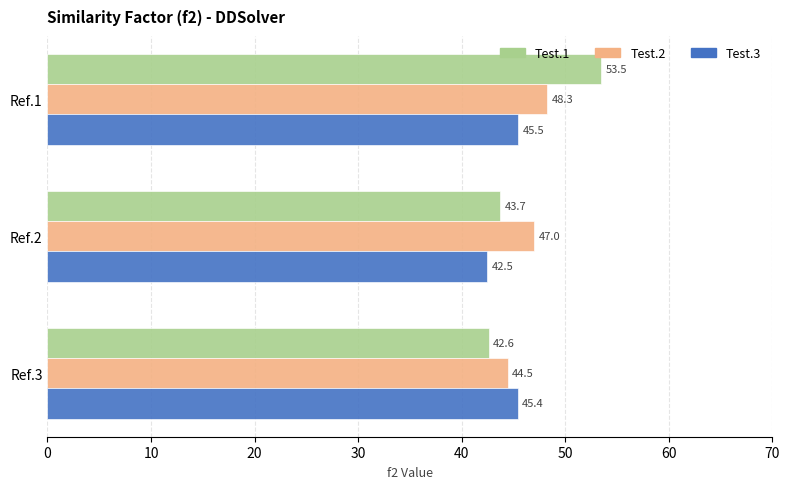

At how many categories does at least one series exceed 46?

2